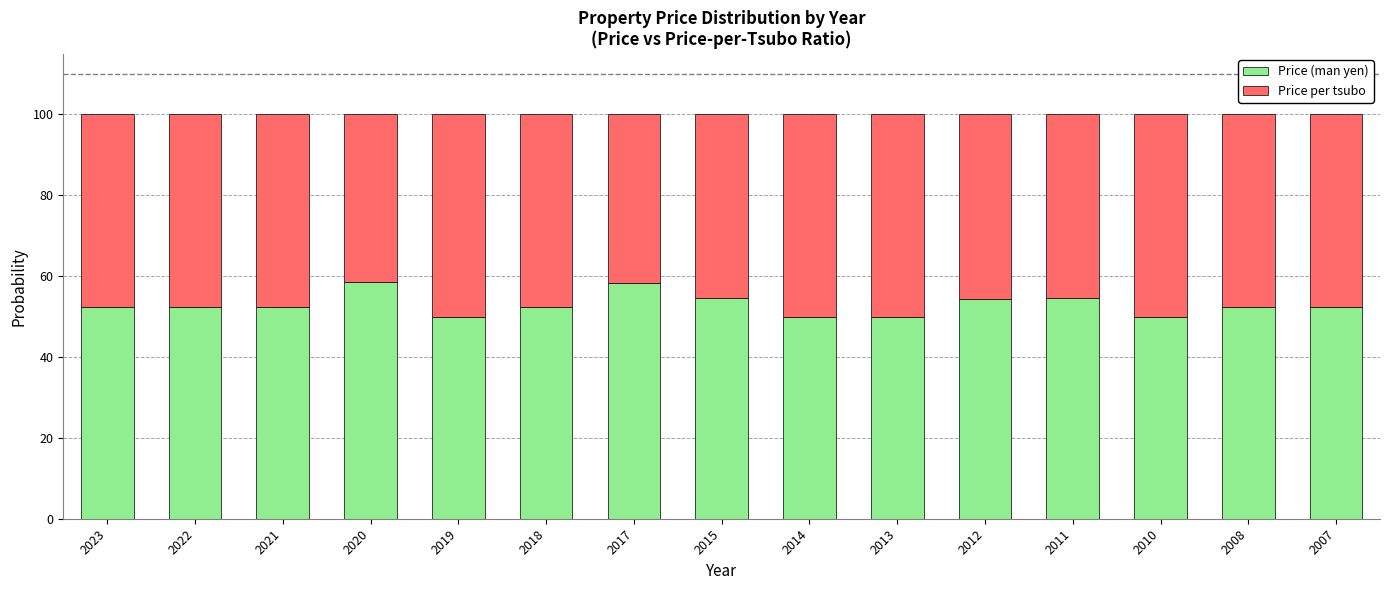

Is it true that Price (man yen) equals 52.3 at 2007?

True